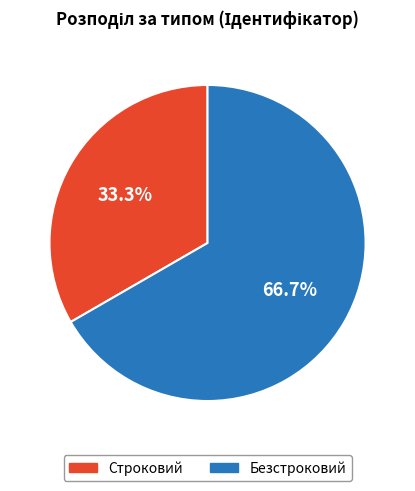

Do Строковий and Безстроковий together represent more than half of the pie?

Yes